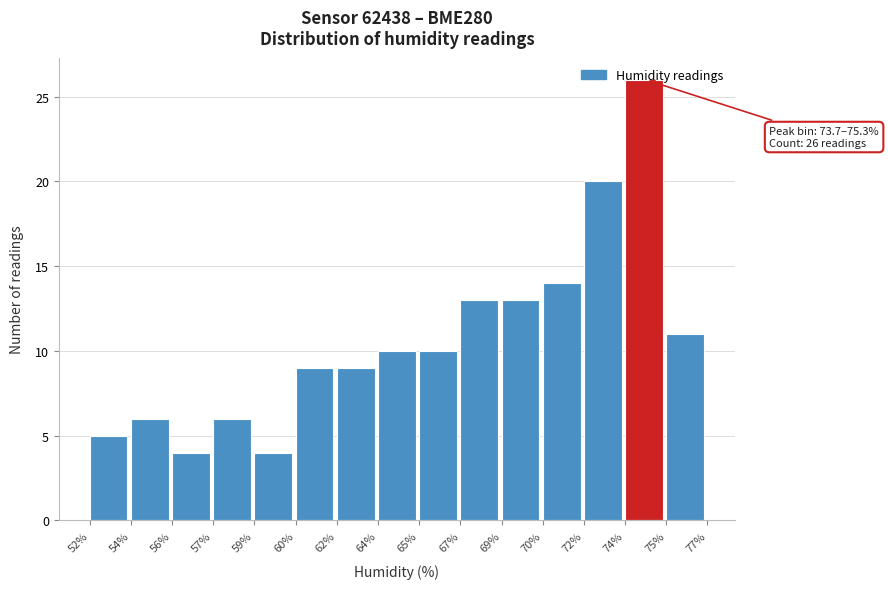

What is the label of the 8th bar from the left?

64%